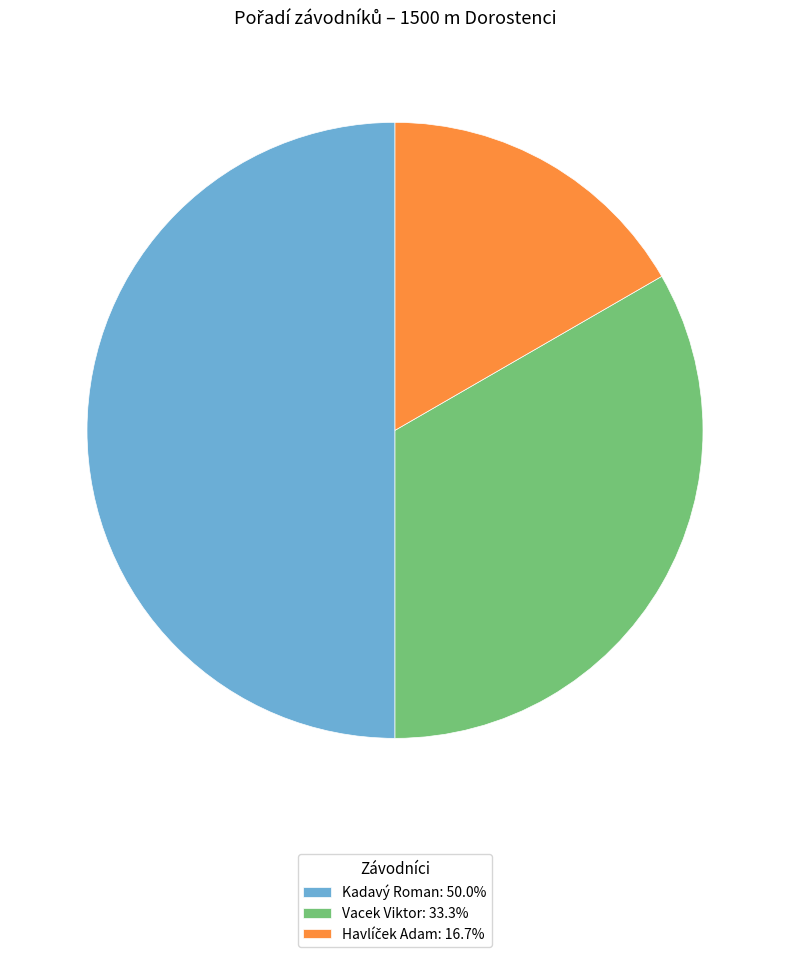

Combined, do Kadavý Roman: 50.0% and Vacek Viktor: 33.3% account for over 50%?

Yes